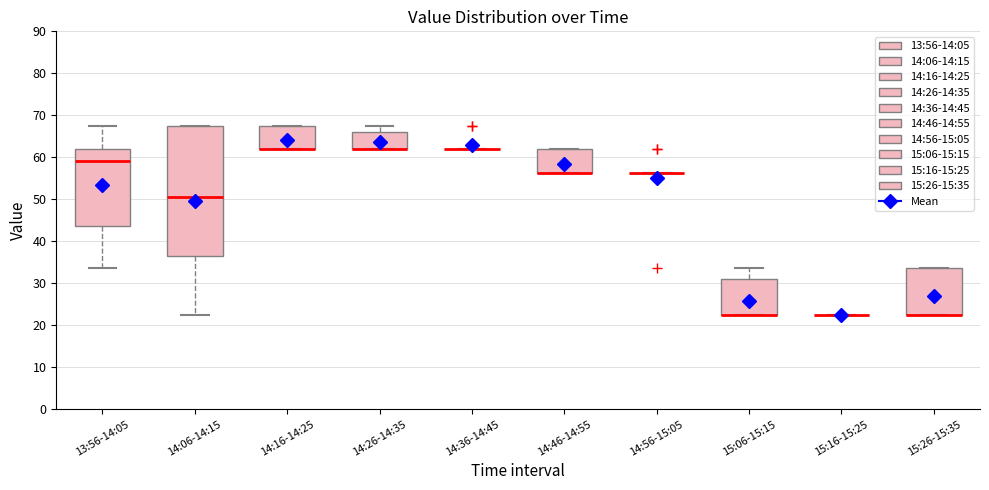

Where does the median line of the box for 14:06-14:15 sit on the y-axis? The values are not printed on the chart, so give them approximately, as read against the axis.

51